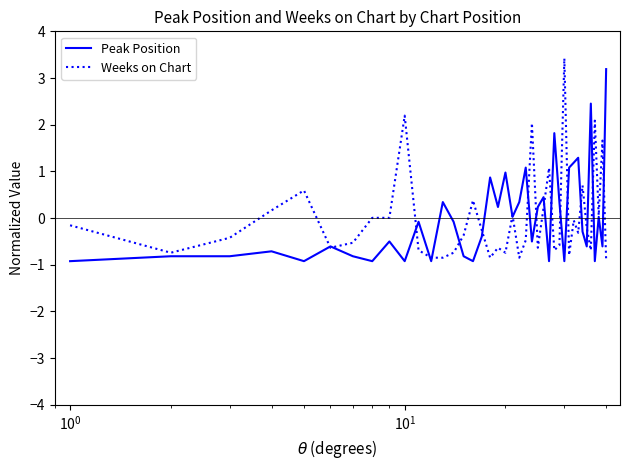

How many lines are shown in the chart?

2